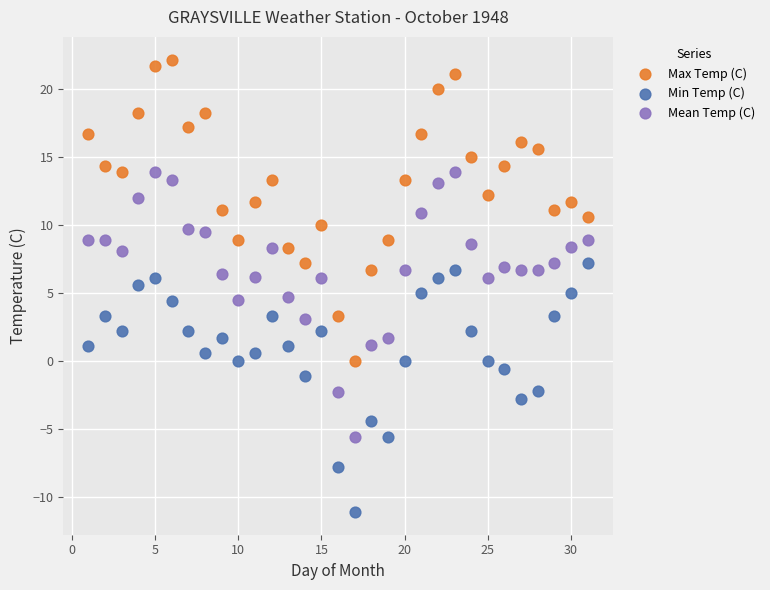

Which series reaches the minimum Y coordinate?

Min Temp (C)